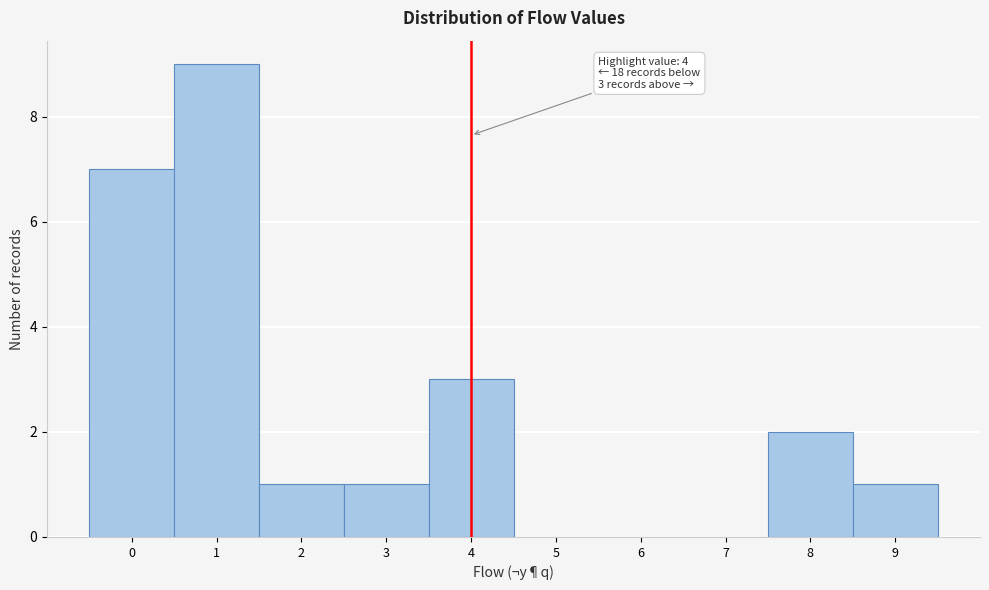

Over which range of the x-axis is the bar tallest?

0.5 to 1.5